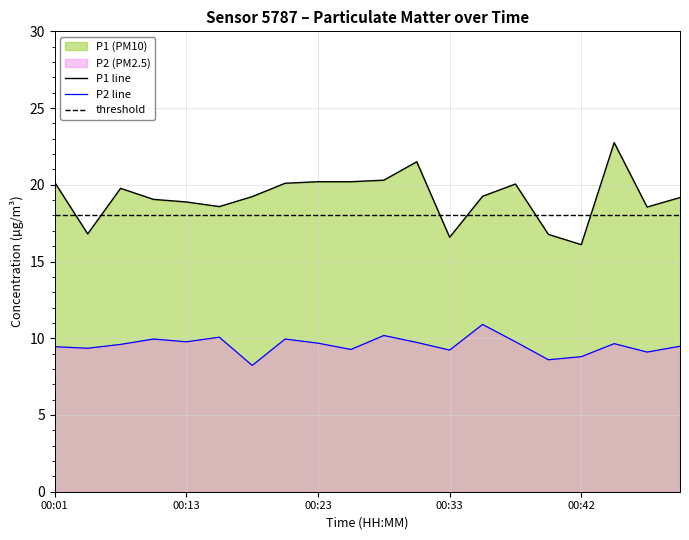

Where is P2 nearest to the value 9?

00:47